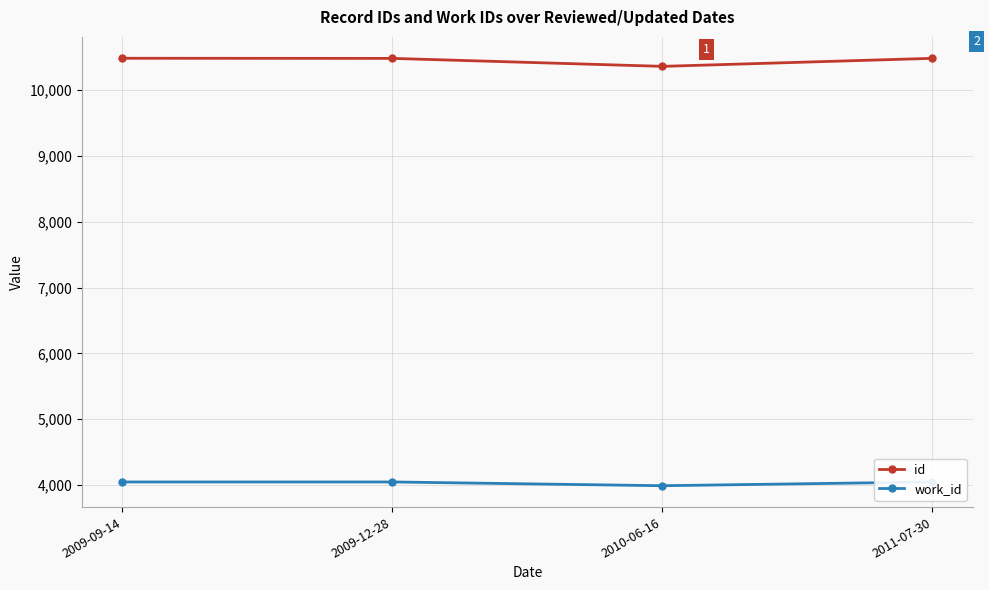

Reading right to left, list all the values displayed in this chart.

id: 10483	10361	10482	10484
work_id: 4047	3990	4047	4047